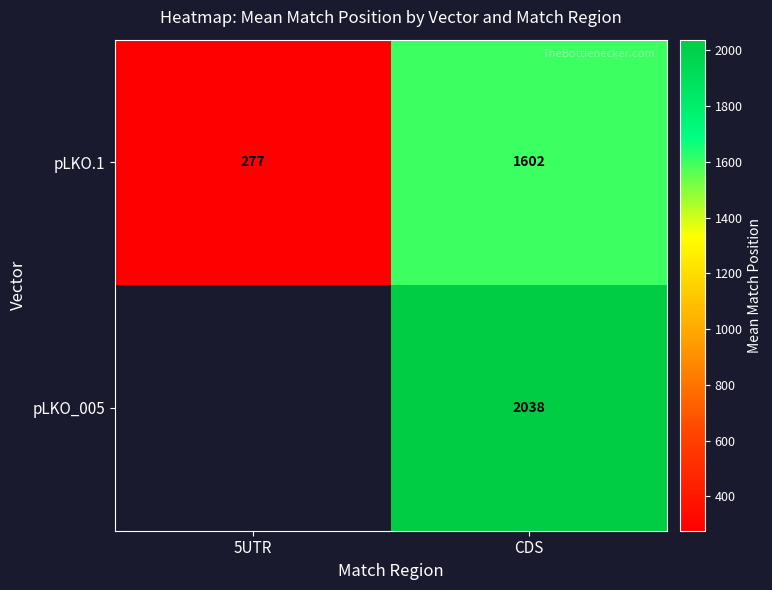

True or false: pLKO_005 has a value of 3202 at CDS.

False